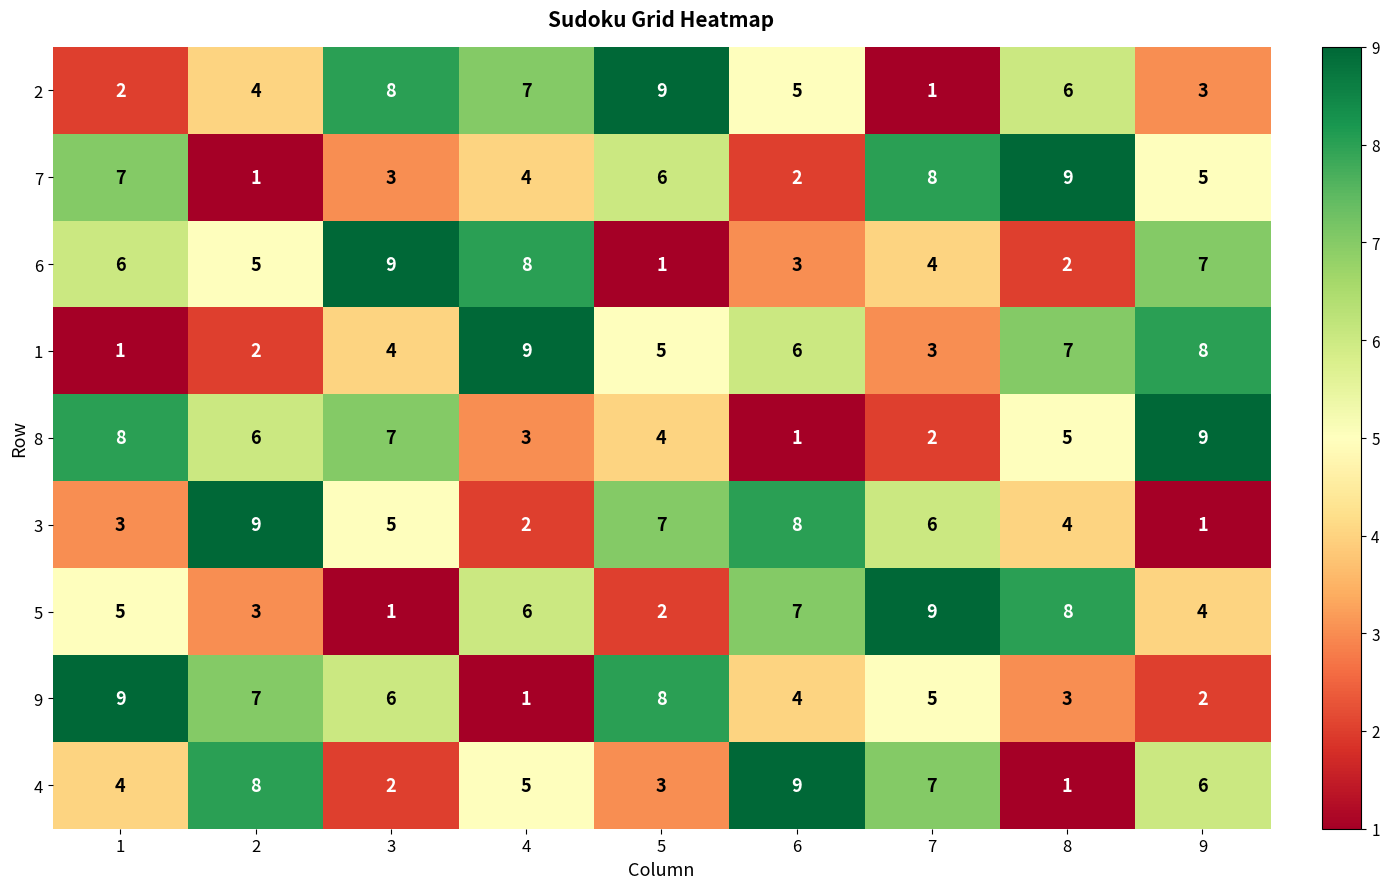

What is the maximum value shown in the chart?

9